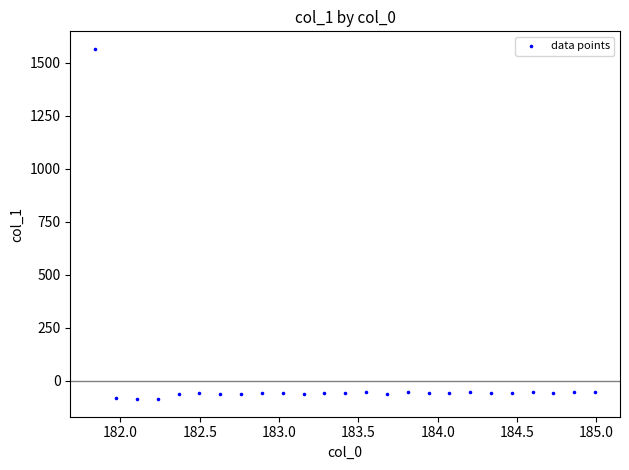

What is the range of Y values (max minus min)?

1652.4